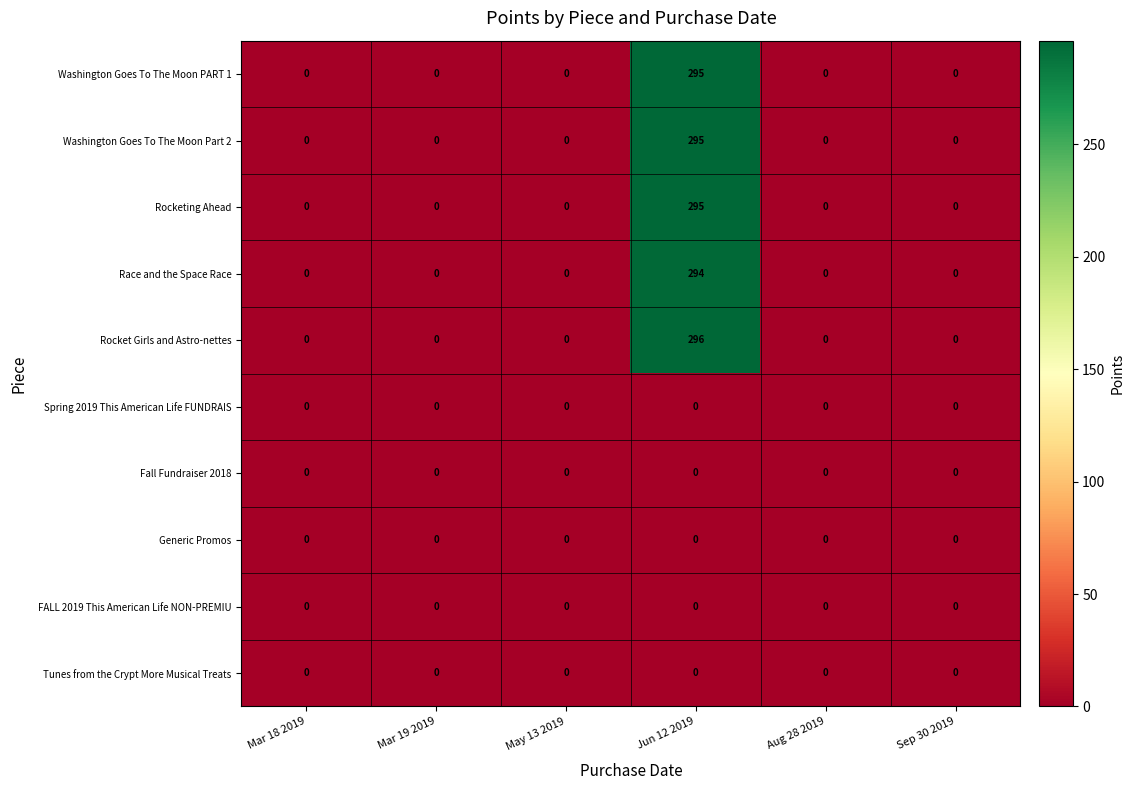

Which series changed the most between Jun 12 2019 and Aug 28 2019?

Rocket Girls and Astro-nettes